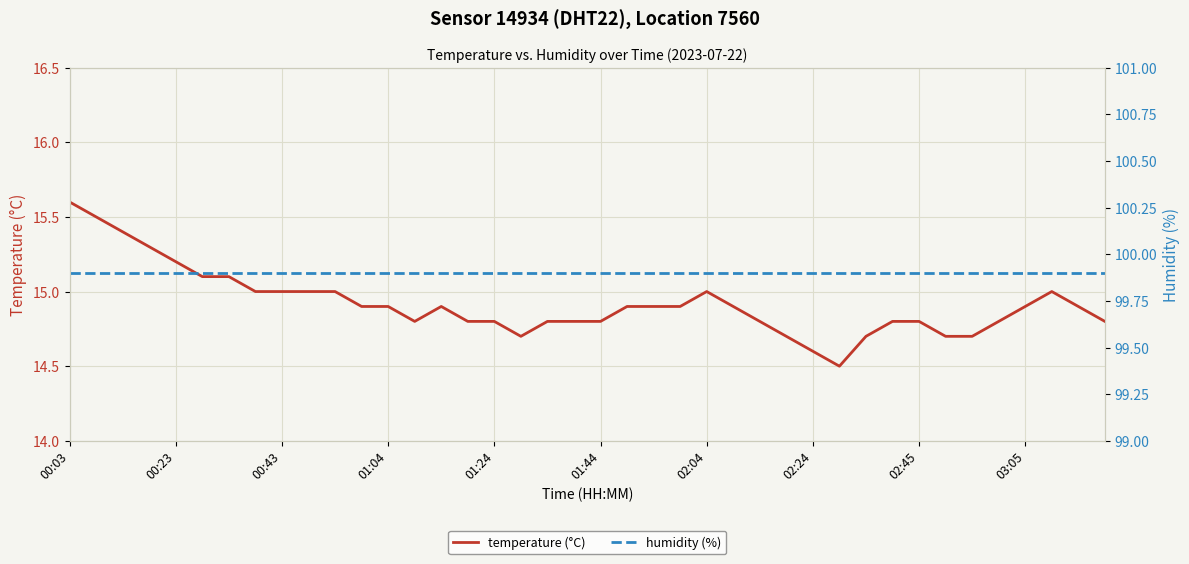

True or false: humidity (%) has a value of 99.9 at 17.

True